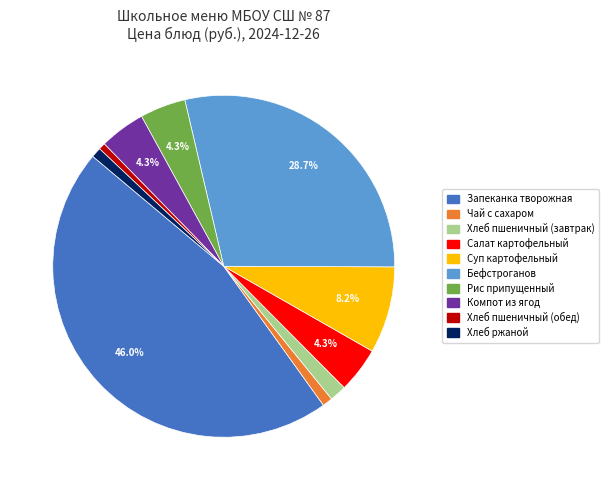

Count the number of slices in the pie.

10